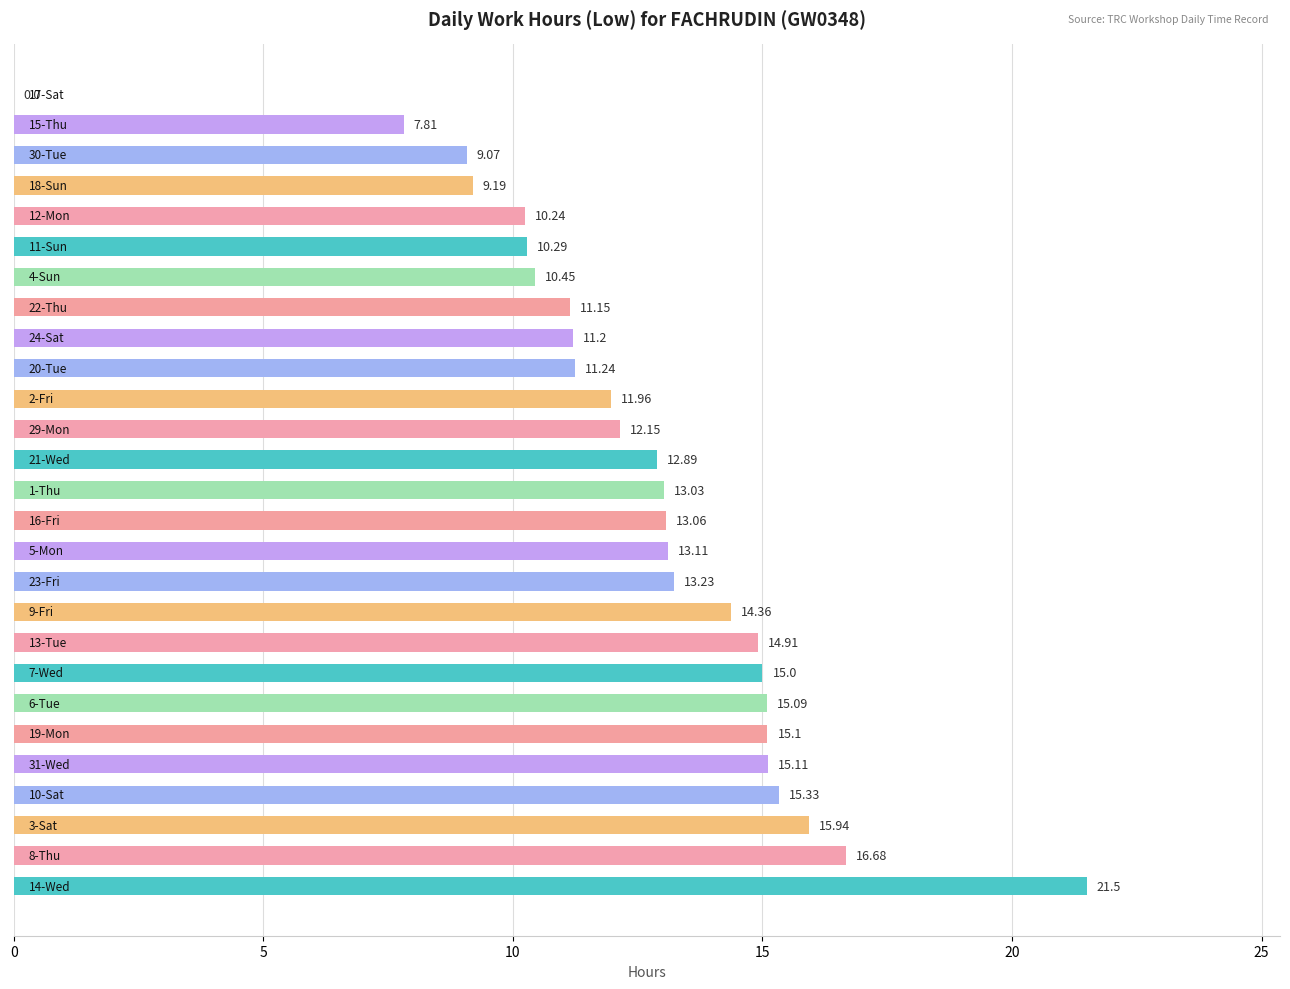

What is the sum of all values?

339.1